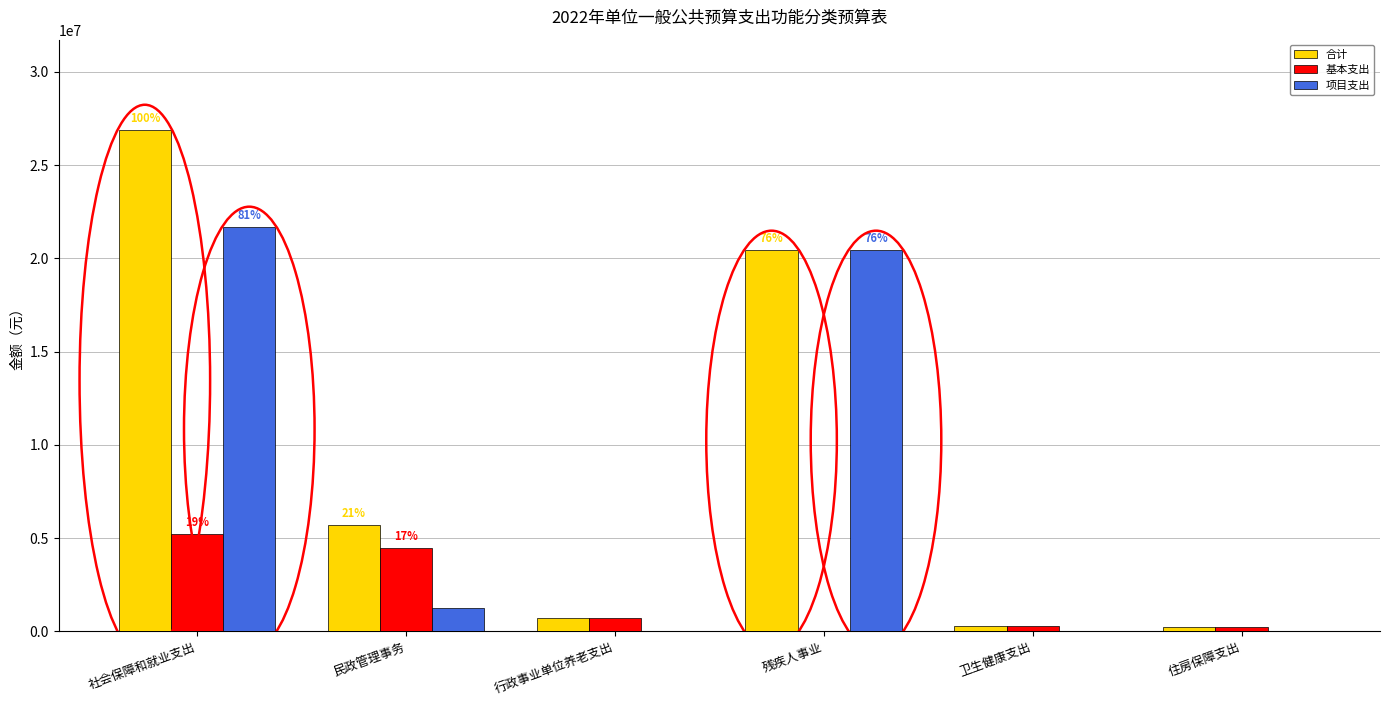

What is the sum of the 基本支出 values at 社会保障和就业支出 and 行政事业单位养老支出?

5916500